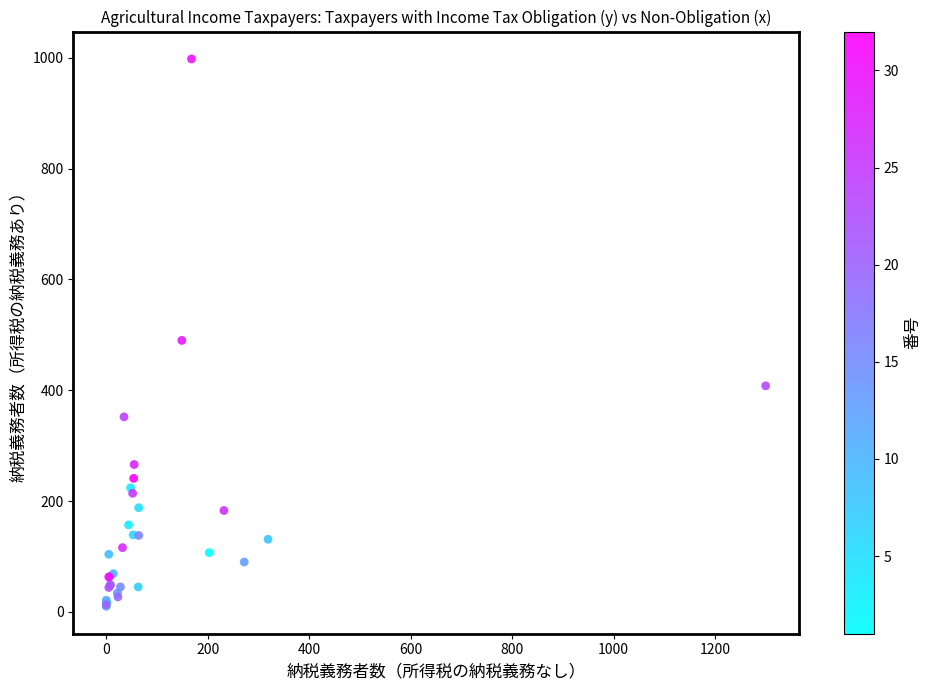

What Y value in the scatter plot is closest to 504?

490